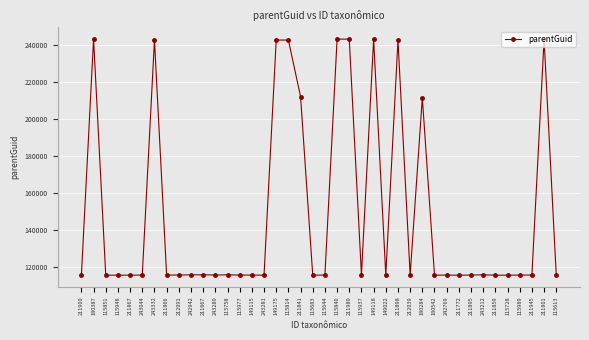

What is the sum of all values?

5969556